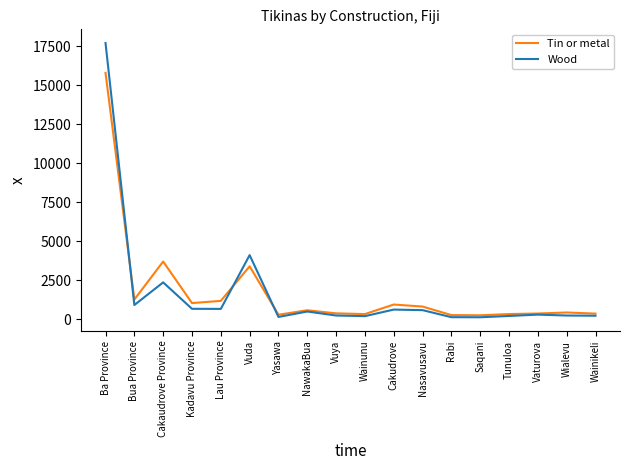

At how many categories does at least one series exceed 9540?

1